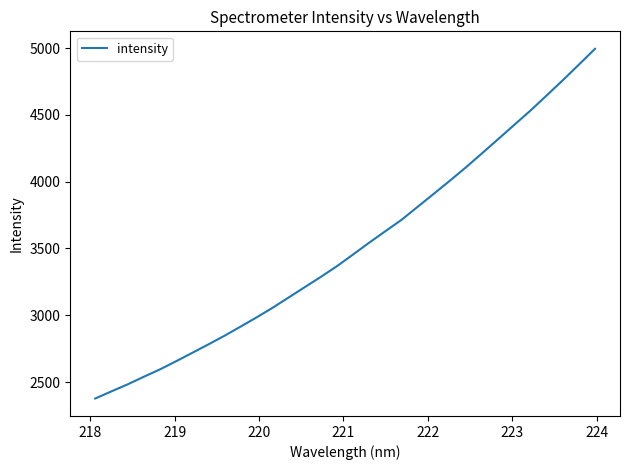

What is the difference between the maximum and minimum values?

2616.8